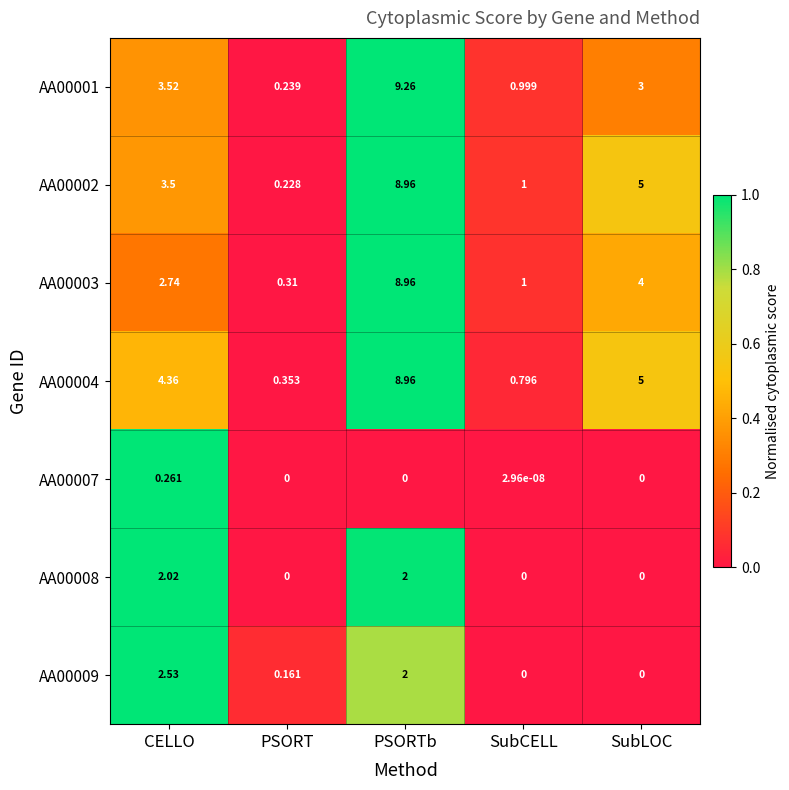

At which label does AA00008 reach its peak?

CELLO